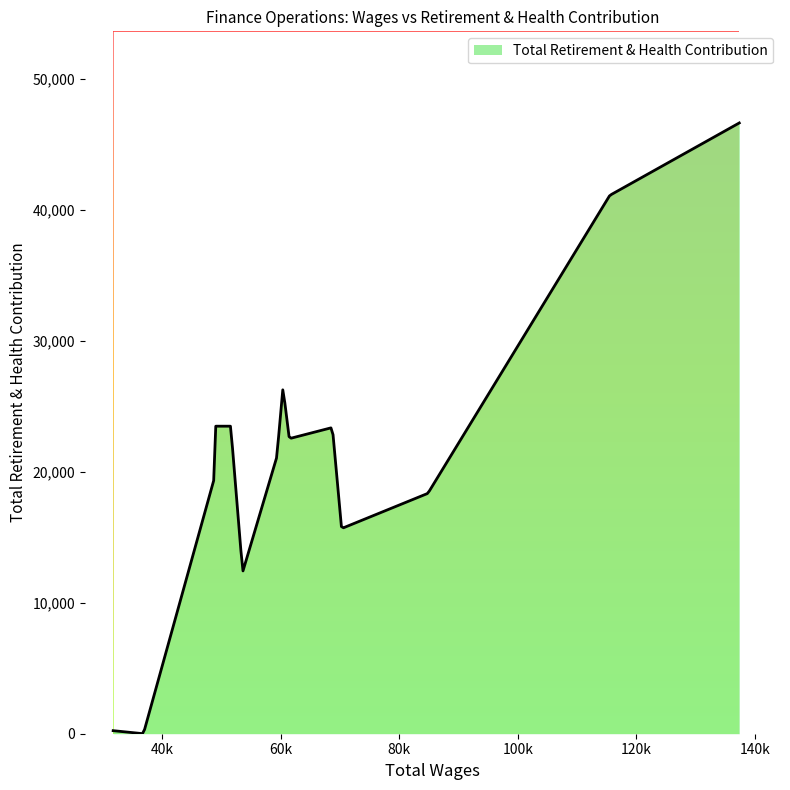

Reading left to right, extract all data points from this chart.

137356.0=46621	115526.0=41095	84850.0=18348	70295.0=15661	68741.0=23374	61479.0=22523	60408.0=26406	59366.0=21115	53610.0=12338	51598.0=23474	48810.0=19462	48810.0=23474	36873.0=0	31775.0=233